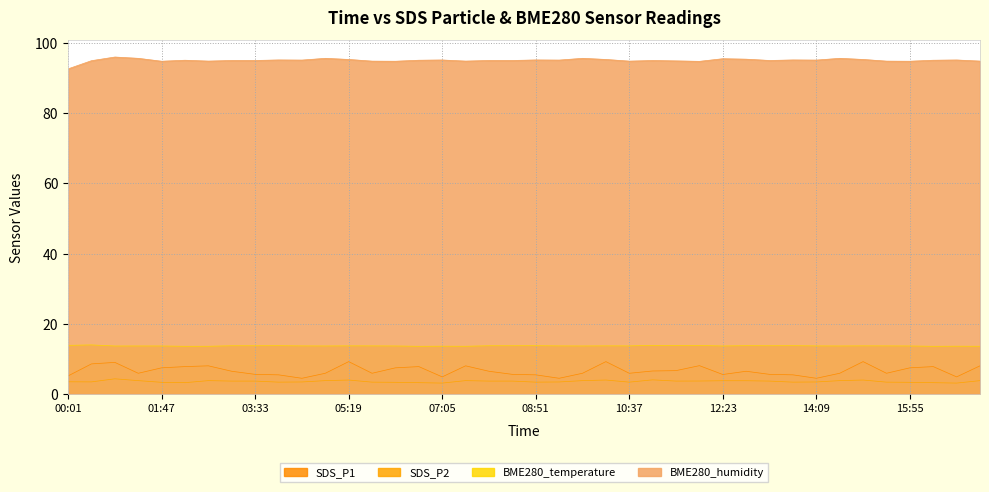

Is the value of BME280_temperature at 15:29 greater than the value of BME280_humidity at 00:01?

No